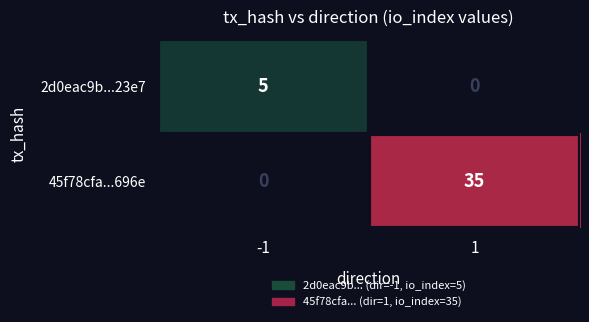

What is the total value across all series at -1?

5